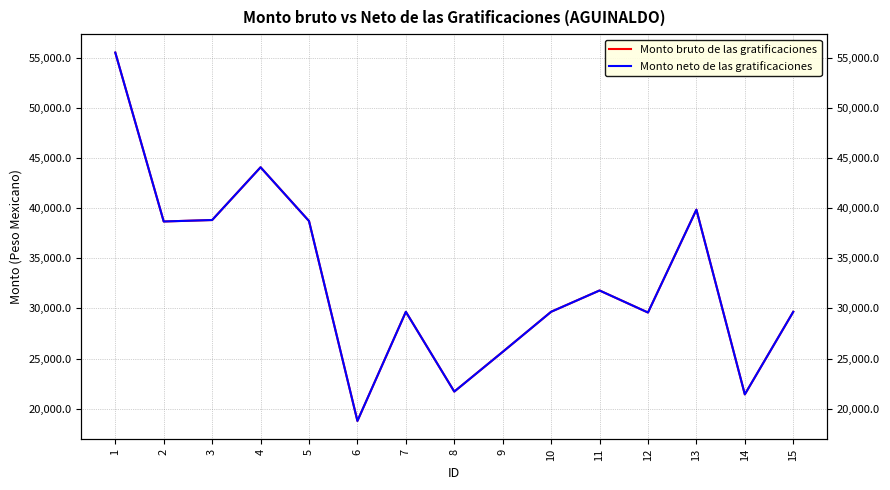

Does the chart display data point markers on the line(s)?

No